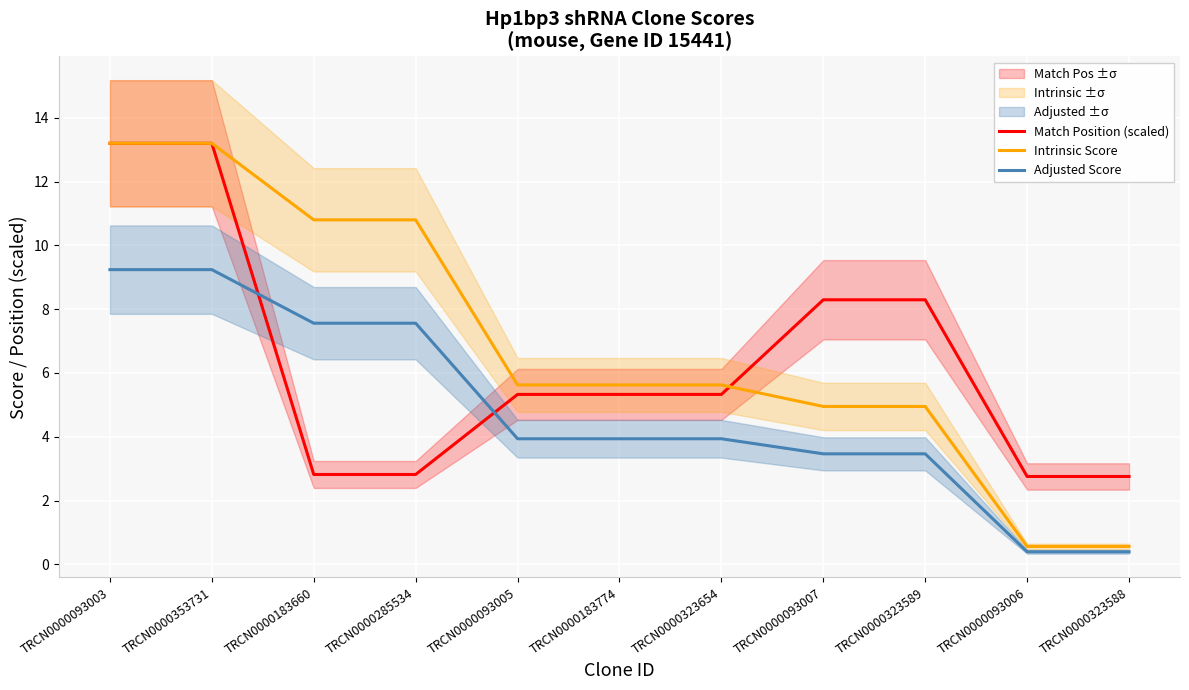

At how many categories does at least one series exceed 6?

6